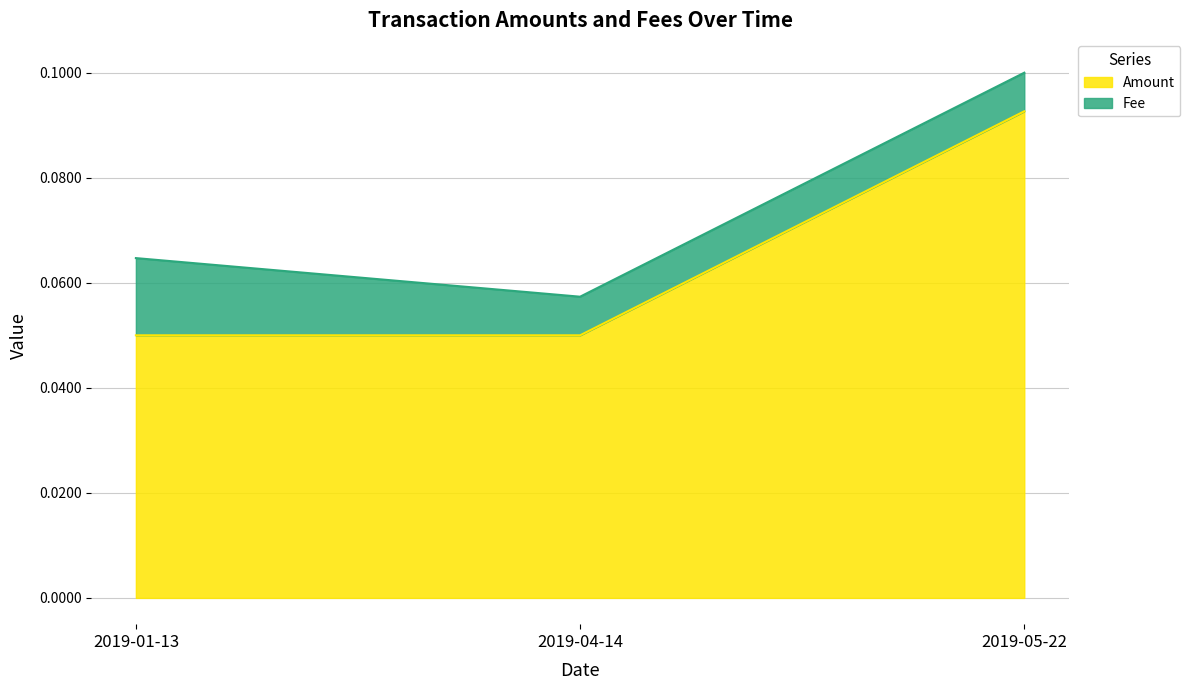

Count the Amount values in the range 0 to 1.

3